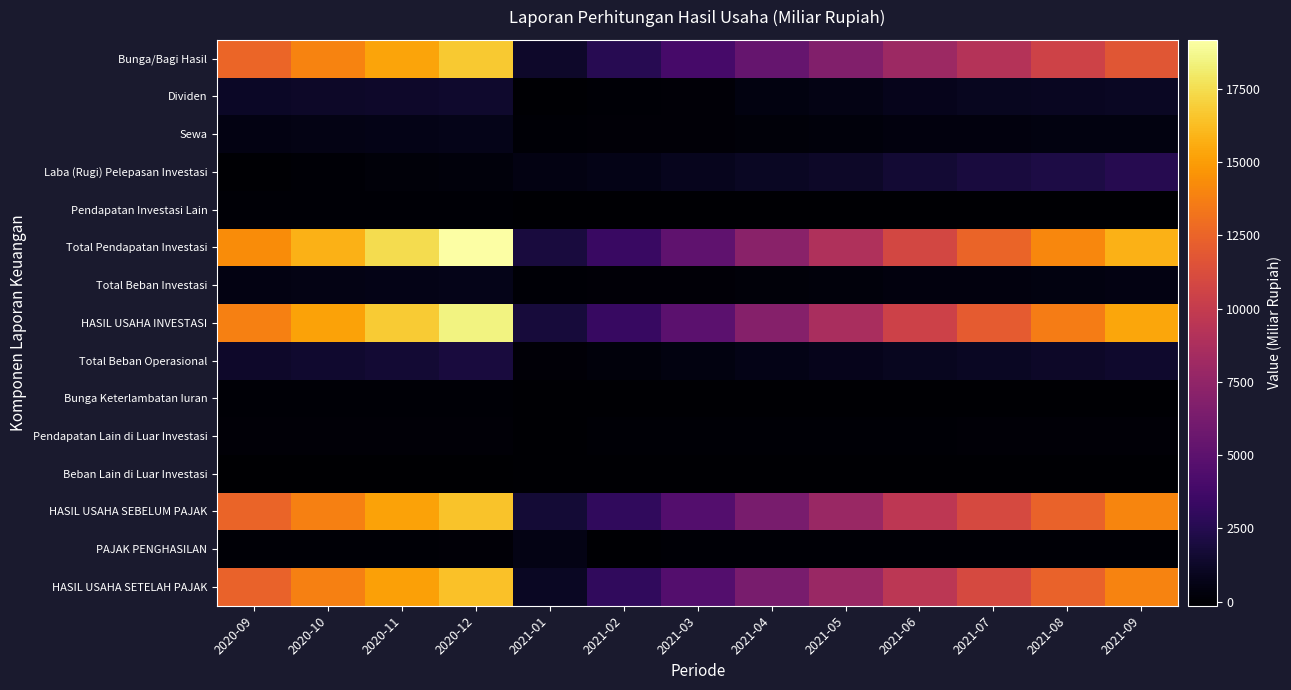

Which category has the highest value across all series?

2020-12